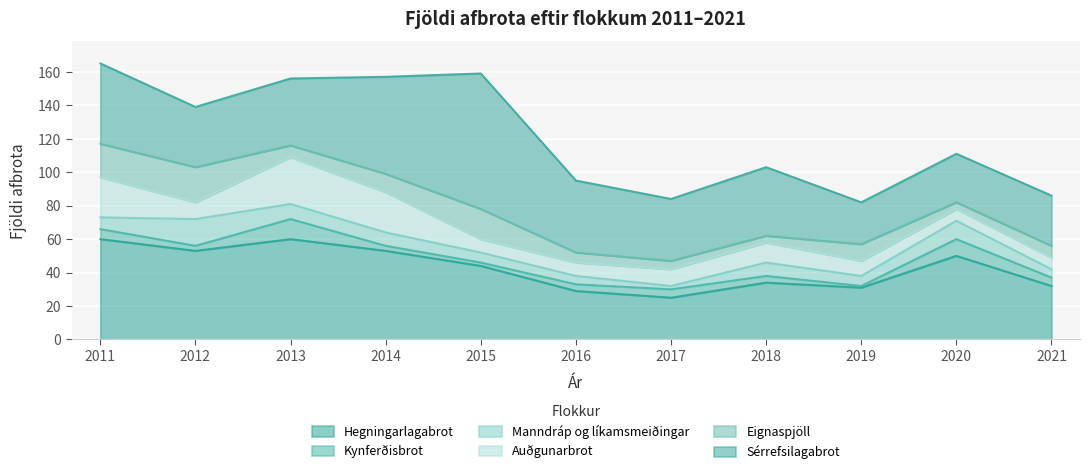

True or false: Auðgunarbrot and Sérrefsilagabrot cross at least once.

False